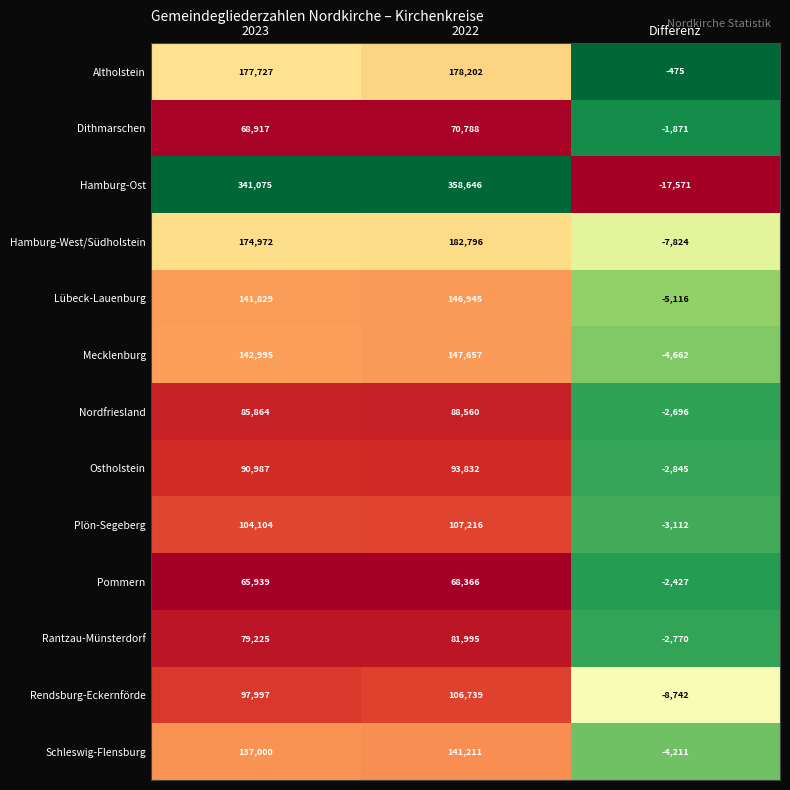

At Differenz, list the series in order from largest to smallest.

Altholstein, Dithmarschen, Pommern, Nordfriesland, Rantzau-Münsterdorf, Ostholstein, Plön-Segeberg, Schleswig-Flensburg, Mecklenburg, Lübeck-Lauenburg, Hamburg-West/Südholstein, Rendsburg-Eckernförde, Hamburg-Ost